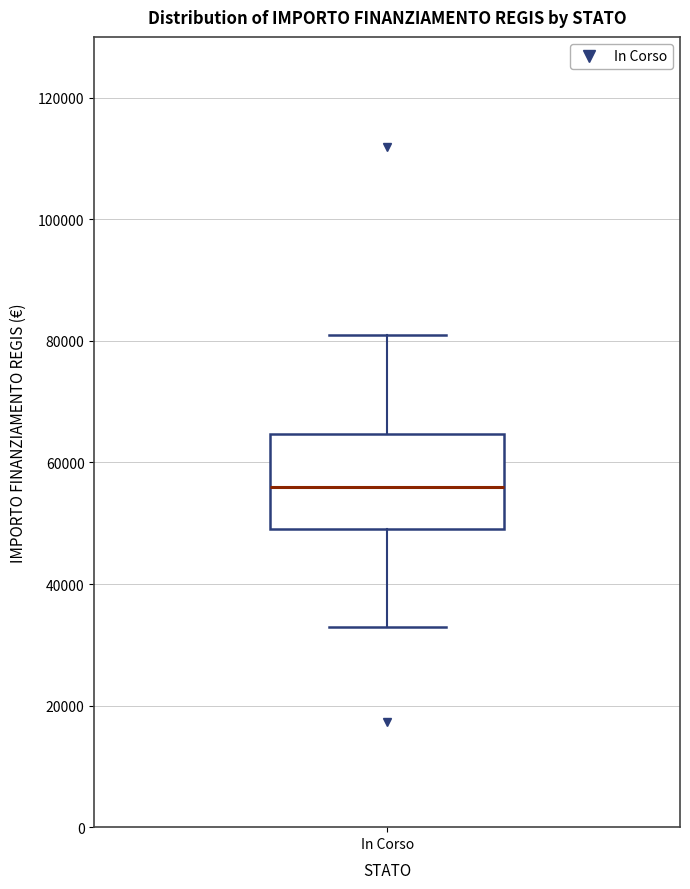

Where does the lower whisker of the box for In Corso end on the y-axis? The values are not printed on the chart, so give them approximately, as read against the axis.

32000